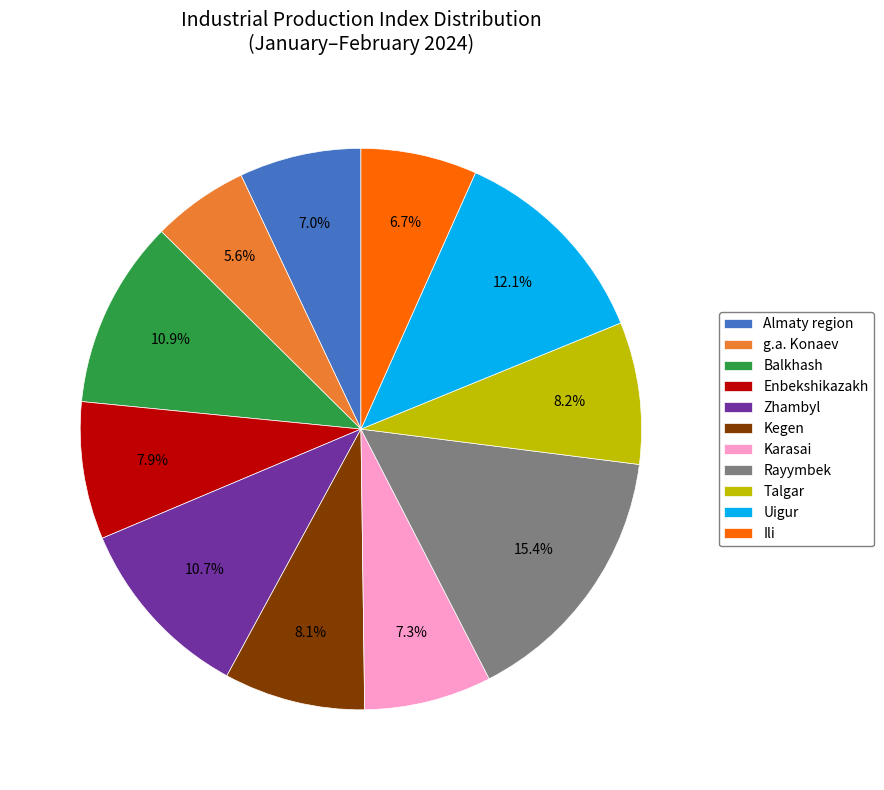

Which category has the smallest portion of the pie?

g.a. Konaev